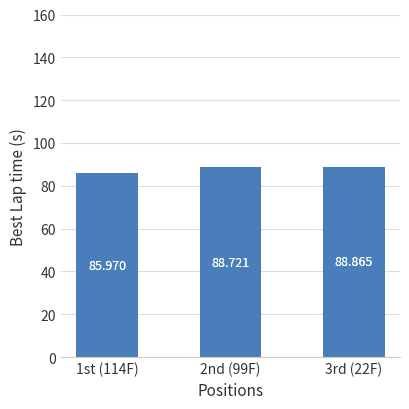

What is the label of the 1st bar from the right?

3rd (22F)